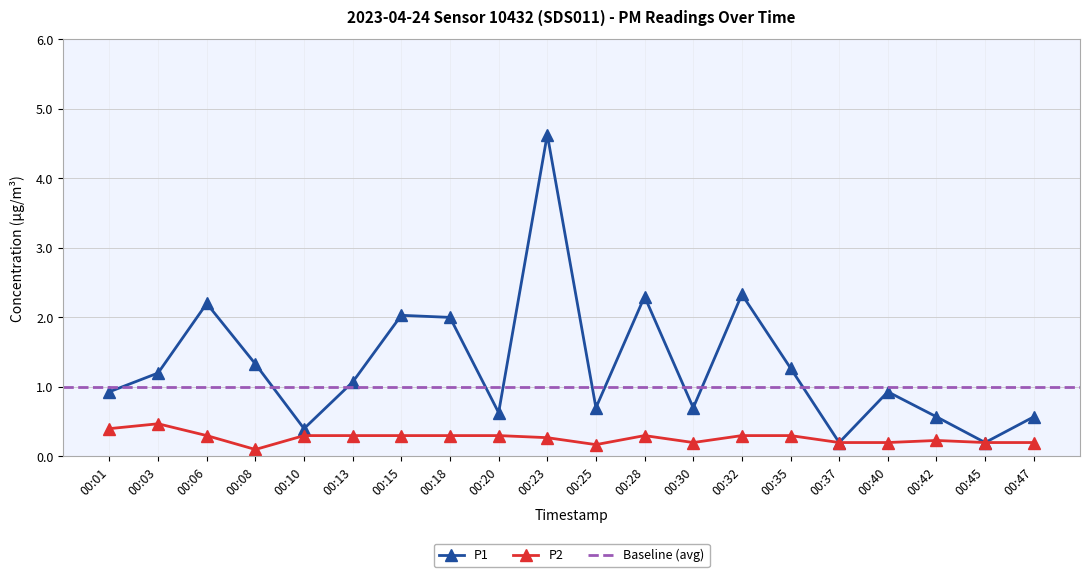

Rank the series at 00:03 from lowest to highest value.

P2, P1